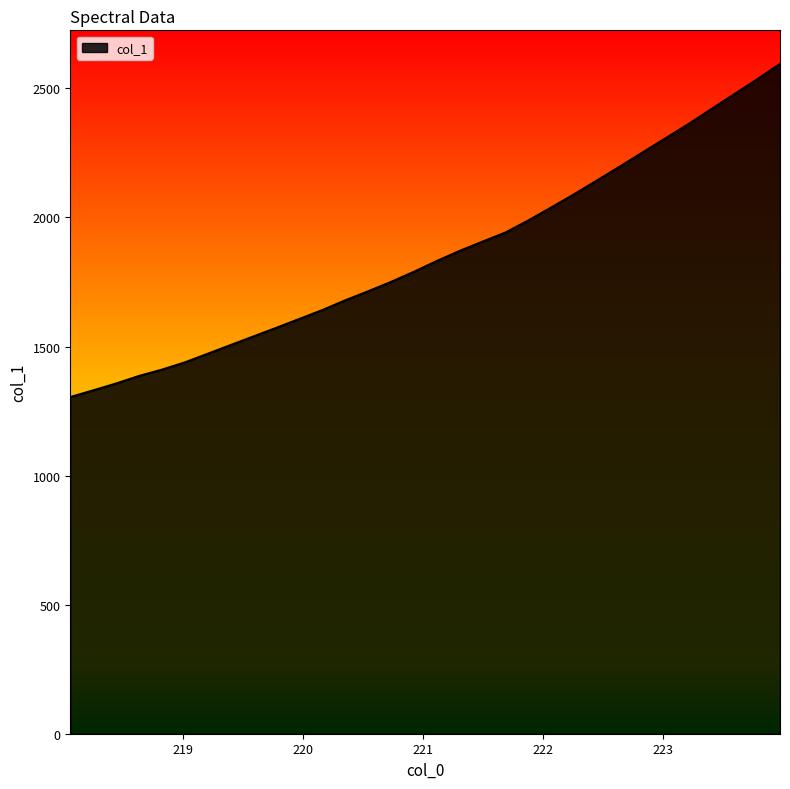

What is the greatest value displayed?

2595.0